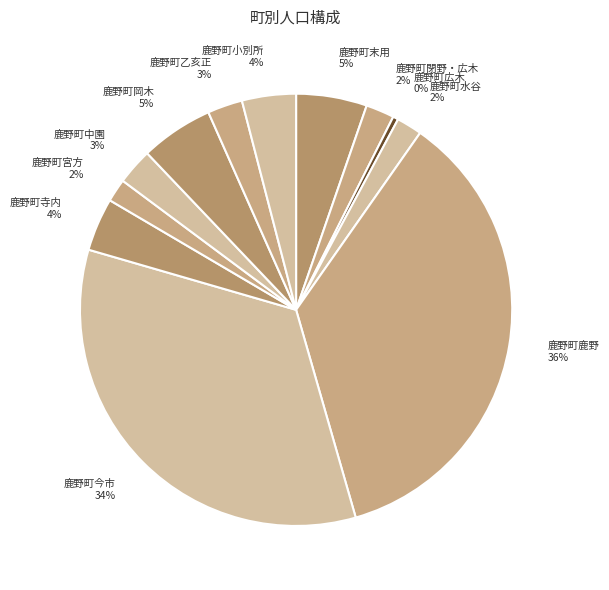

To the nearest percent, what percentage of the pie is 鹿野町末用?

5%